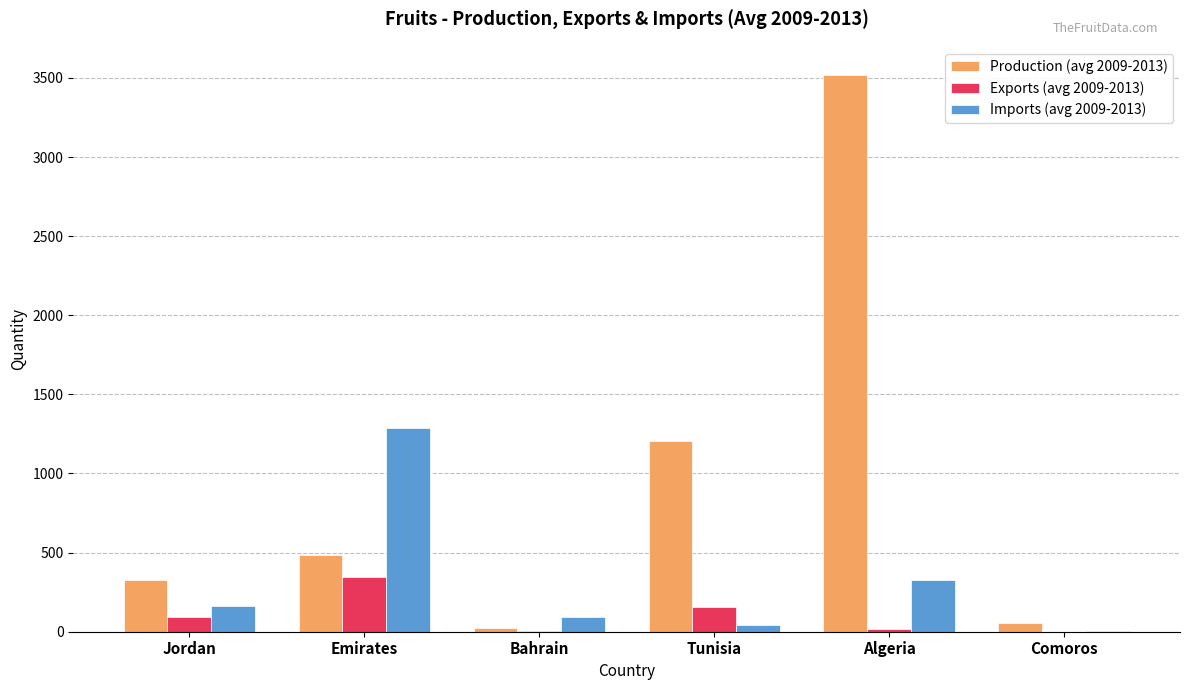

What is the greatest value displayed?

3520.8